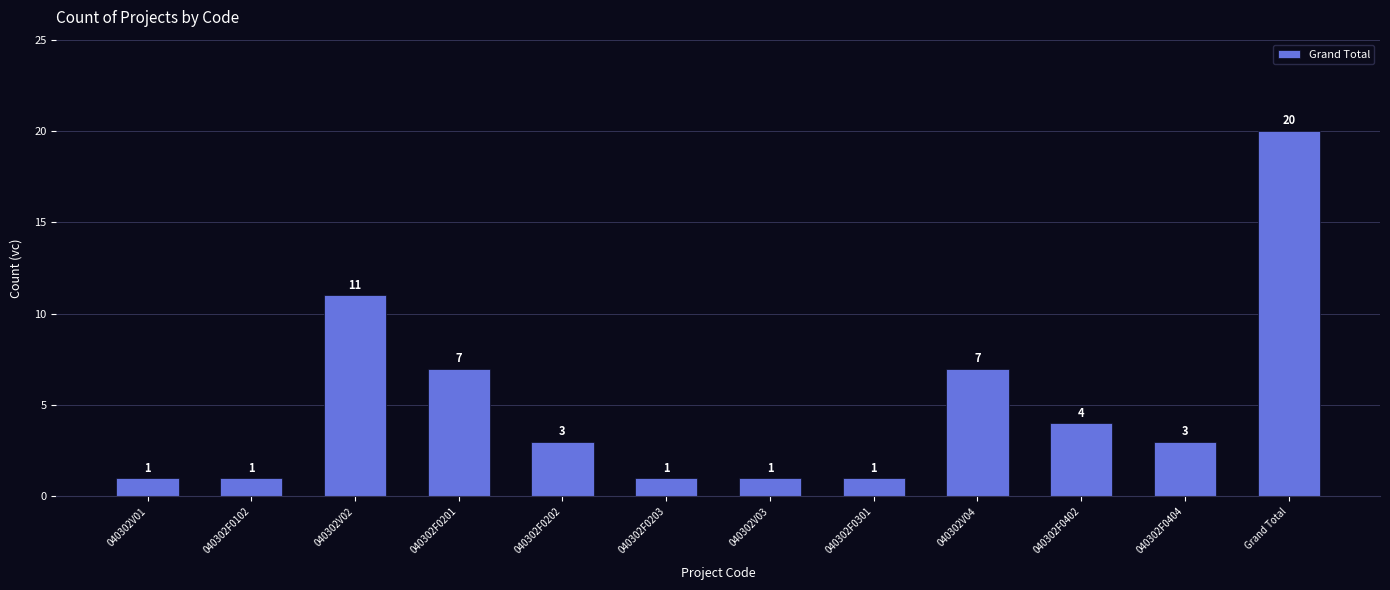

What is the difference between the second highest and second lowest values?

10